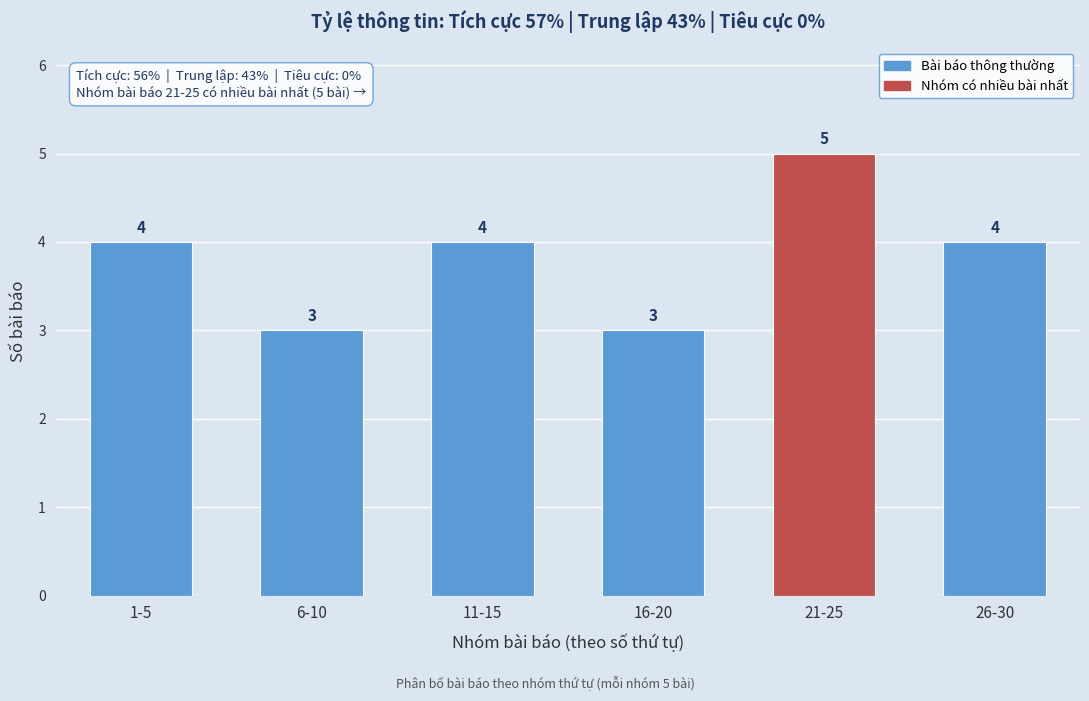

Reading left to right, transcribe all the data shown in this chart.

4	3	4	3	5	4